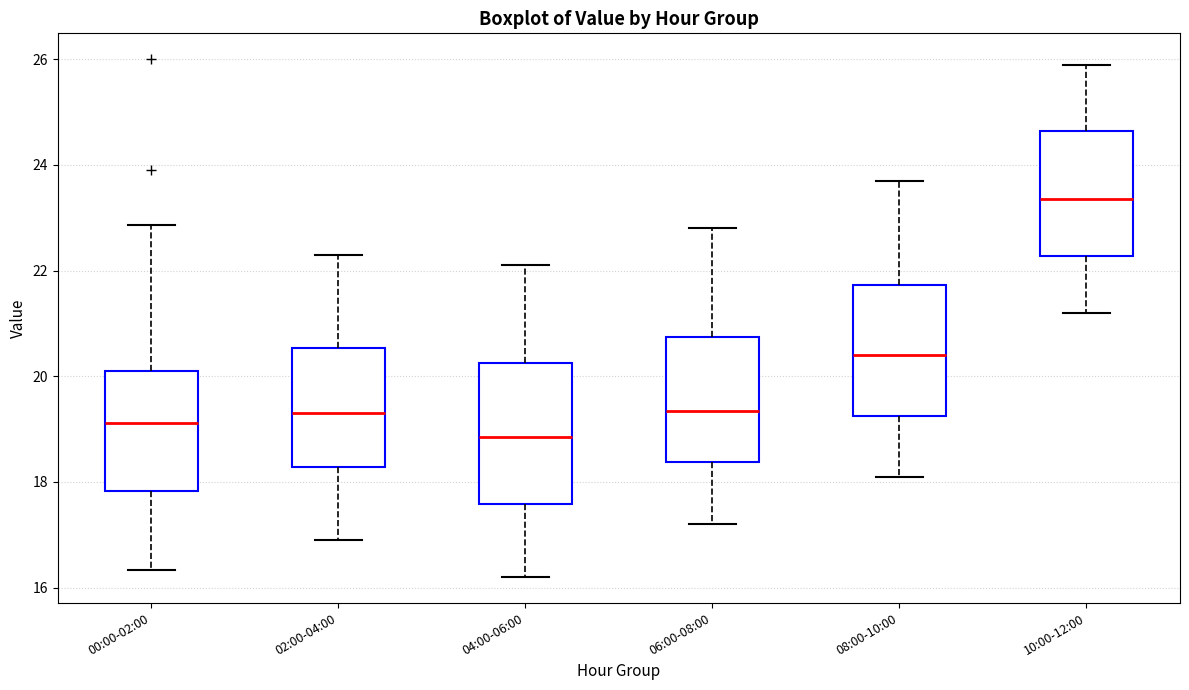

Reading left to right, read every box against the y-axis: the position of its median line, the range the box covers, and the ends of its whiskers. The values are not printed on the chart, so give them approximately, as read against the axis.

00:00-02:00: median 19.2, box 17.8 to 20.0, whiskers 16.4 to 22.8
02:00-04:00: median 19.4, box 18.2 to 20.6, whiskers 17.0 to 22.4
04:00-06:00: median 18.8, box 17.6 to 20.2, whiskers 16.2 to 22.2
06:00-08:00: median 19.4, box 18.4 to 20.8, whiskers 17.2 to 22.8
08:00-10:00: median 20.4, box 19.2 to 21.8, whiskers 18.2 to 23.8
10:00-12:00: median 23.4, box 22.2 to 24.6, whiskers 21.2 to 26.0